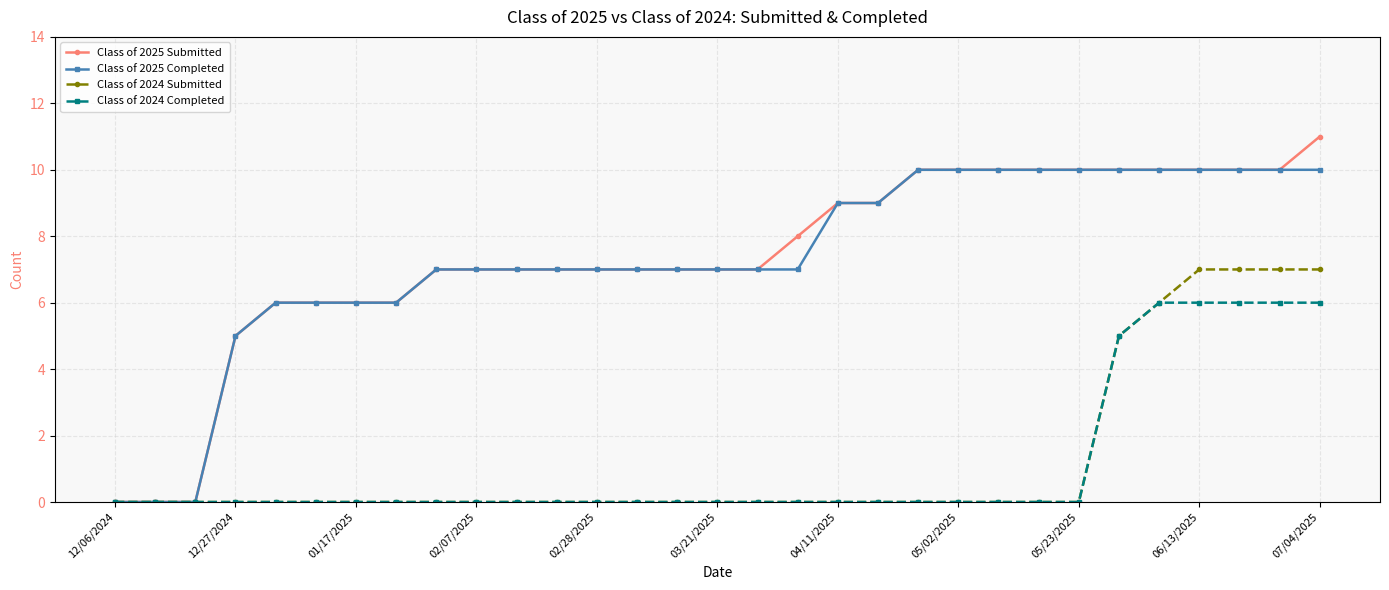

What is the value of the Class of 2025 Submitted point at the 12th from the left?

7